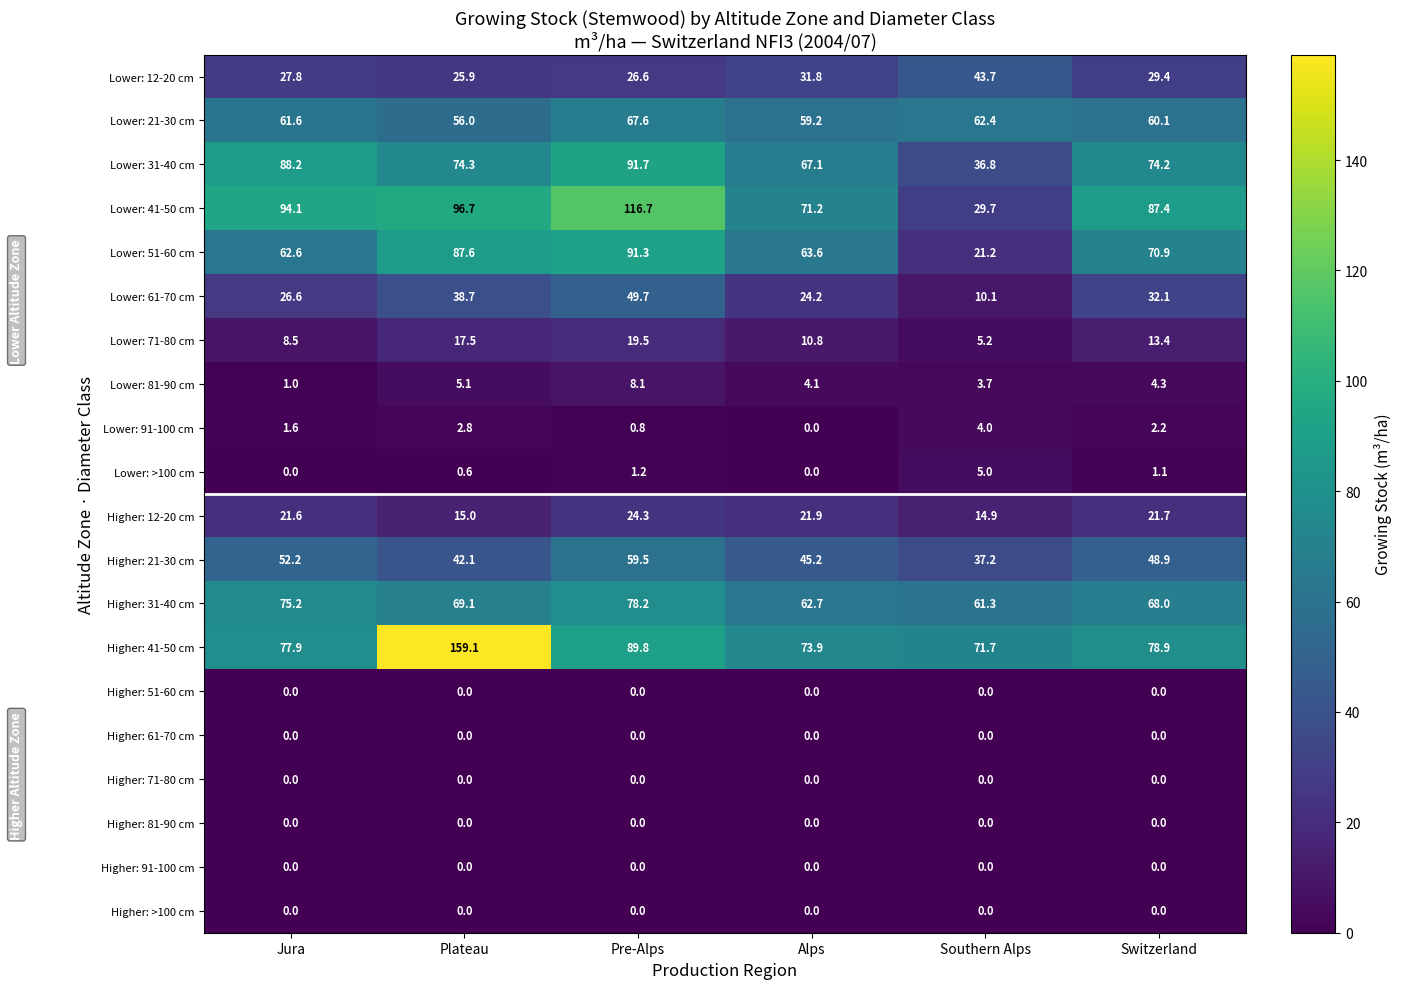

Which category has the highest value in the Lower: 91-100 cm series?

Southern Alps